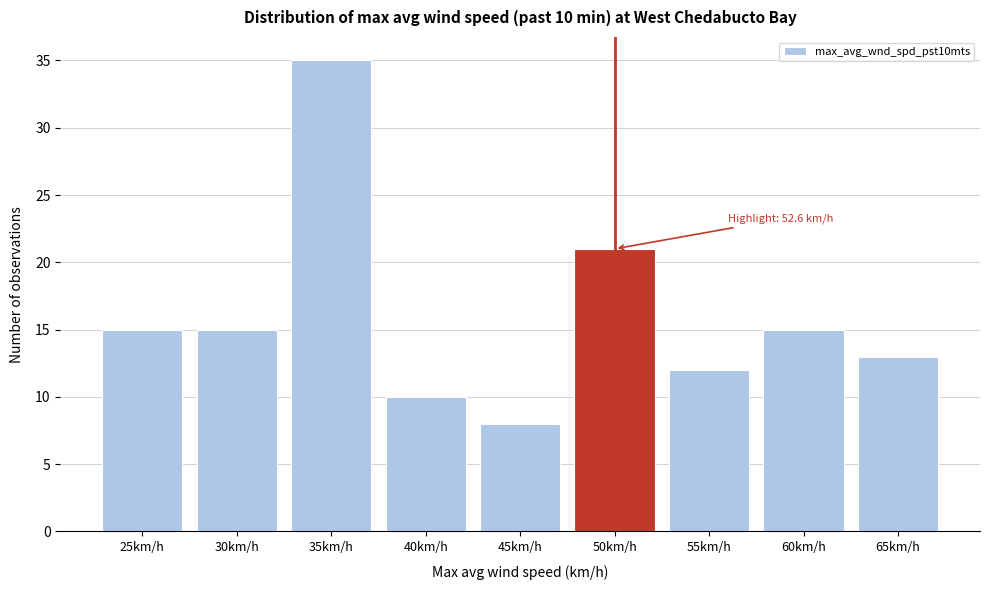

Reading left to right, transcribe all the data shown in this chart.

25km/h=15	30km/h=15	35km/h=35	40km/h=10	45km/h=8	50km/h=21	55km/h=12	60km/h=15	65km/h=13